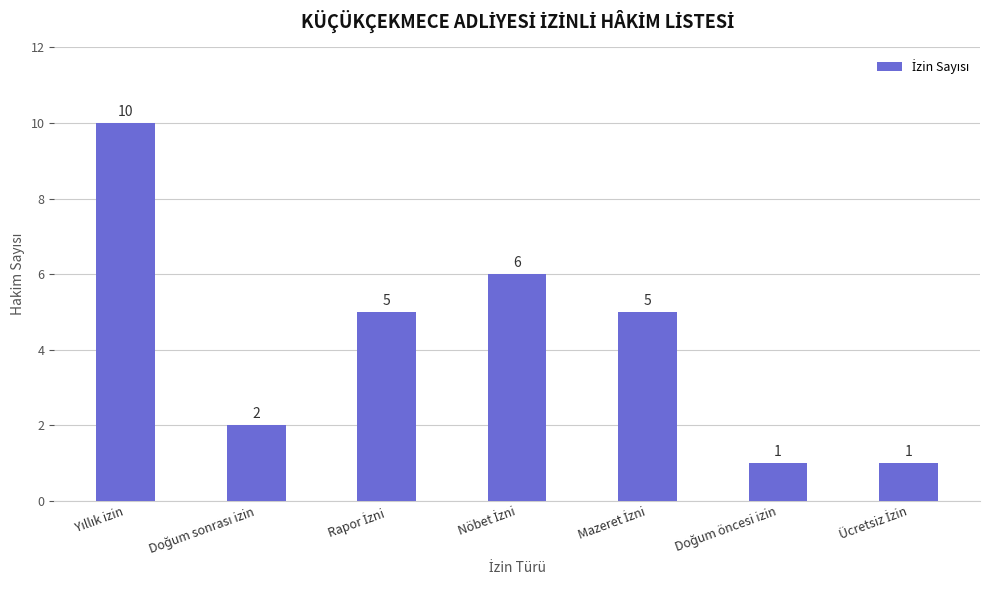

How many values are below 5?

3